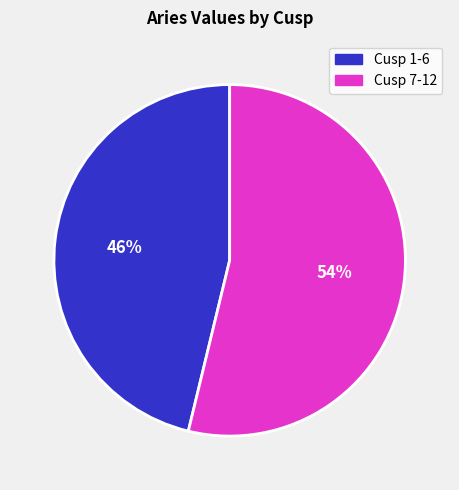

To the nearest percent, what is the difference between the largest and smallest slice percentages?

8%